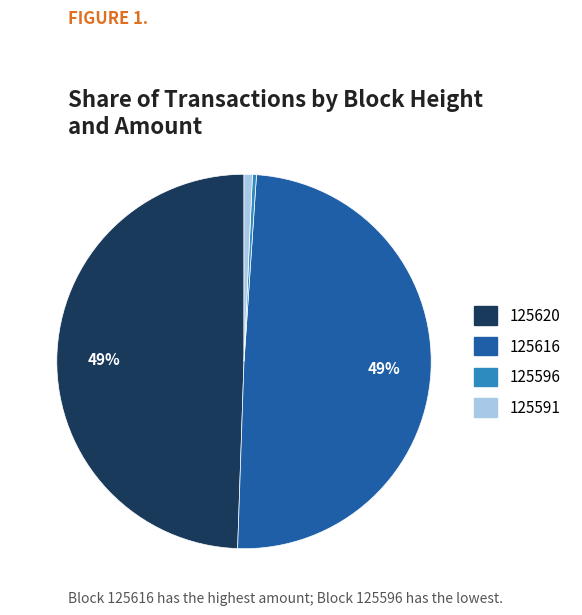

Does 125591 represent more than half of the total?

No